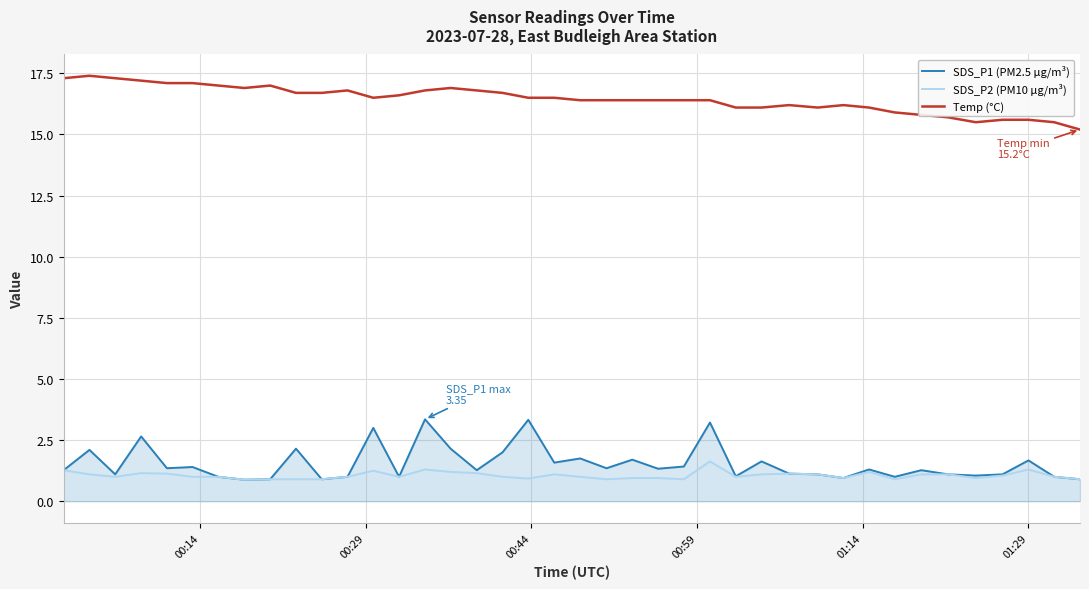

Which series has the widest spread of values?

SDS_P1 (PM2.5 µg/m³)